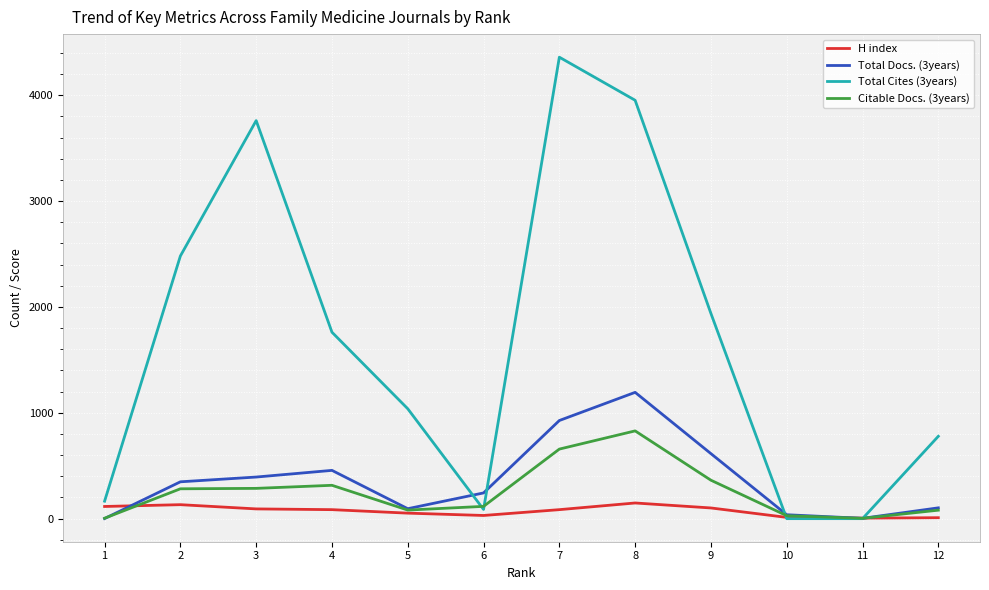

Read the Citable Docs. (3years) value at 7, to the nearest 10.

660